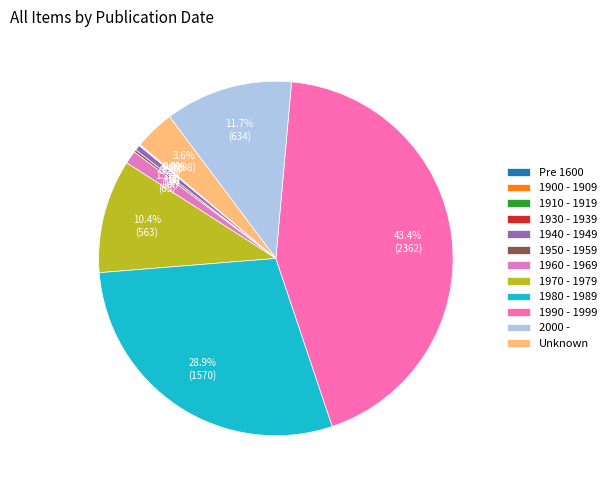

What is the total percentage of Pre 1600 and 1910 - 1919?

0.1%